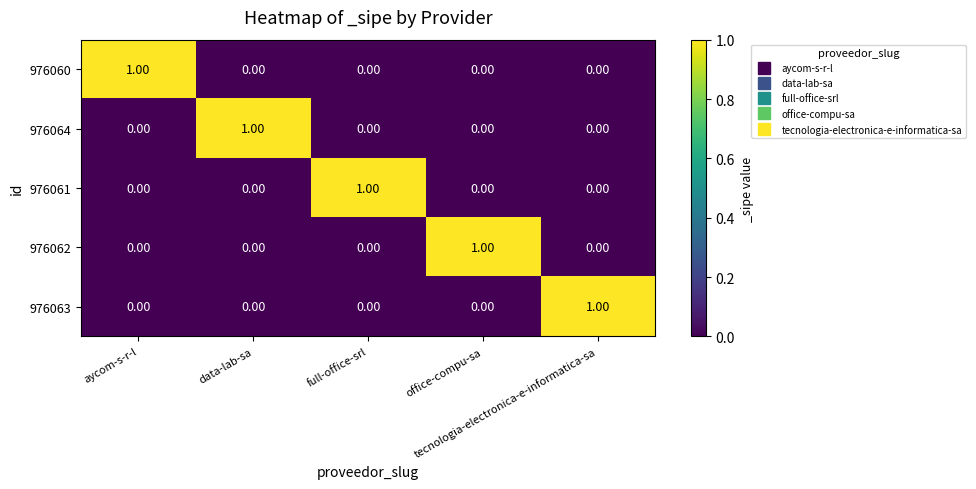

At how many categories does at least one series exceed 0?

5